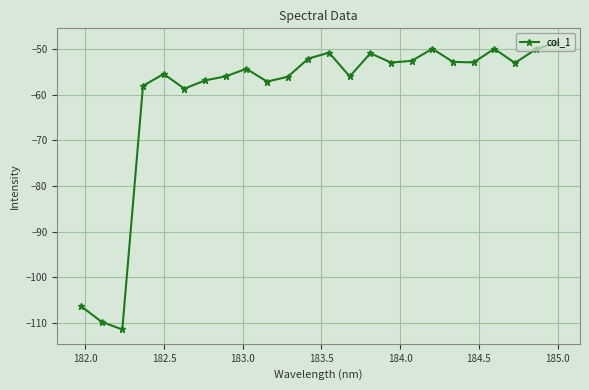

How many interior local valleys (lower than both neighbors) does the data have?

7